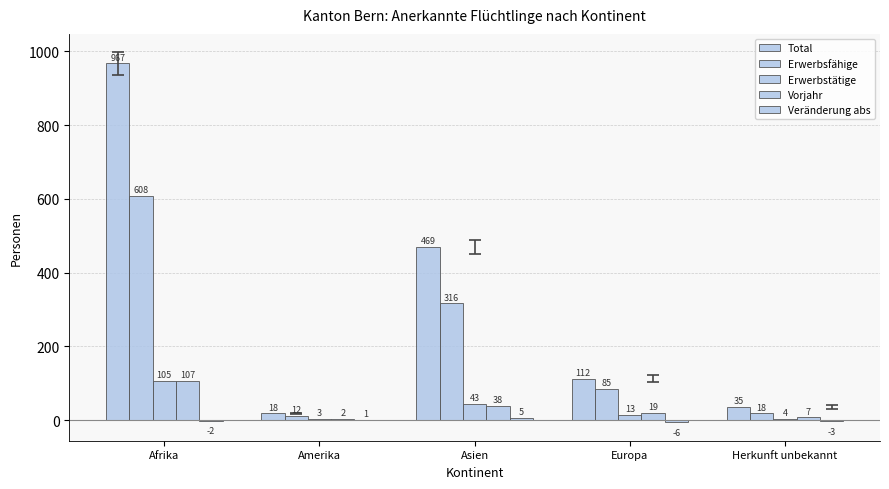

Count the number of categories in the chart.

5